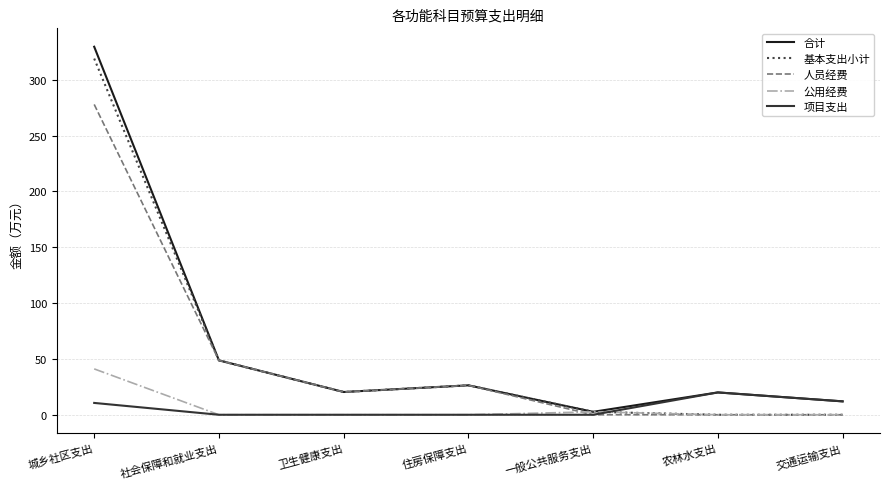

Rank the series by their maximum value, from lowest to highest.

项目支出, 公用经费, 人员经费, 基本支出小计, 合计